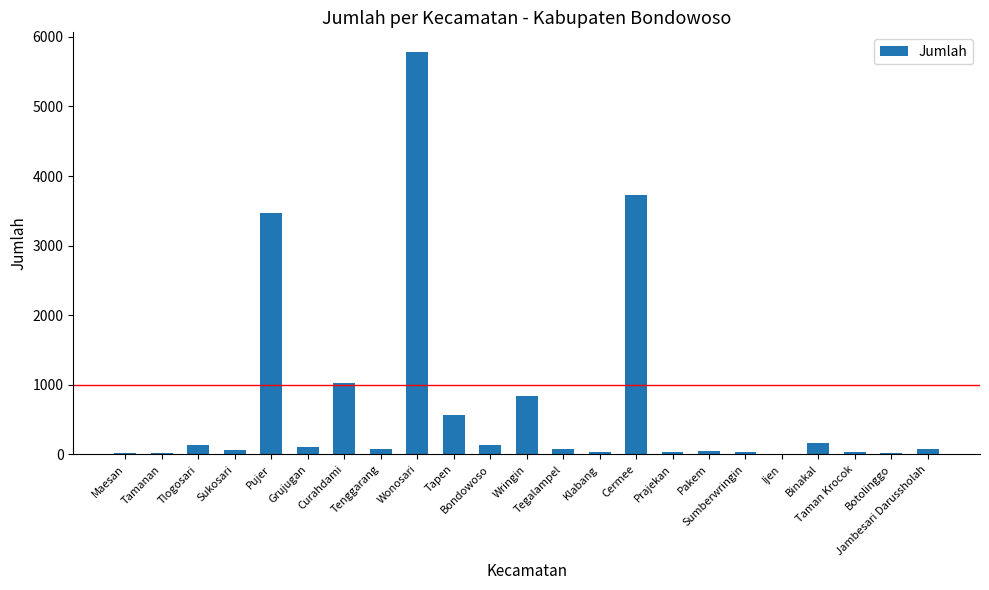

Between Binakal and Pujer, which is larger?

Pujer